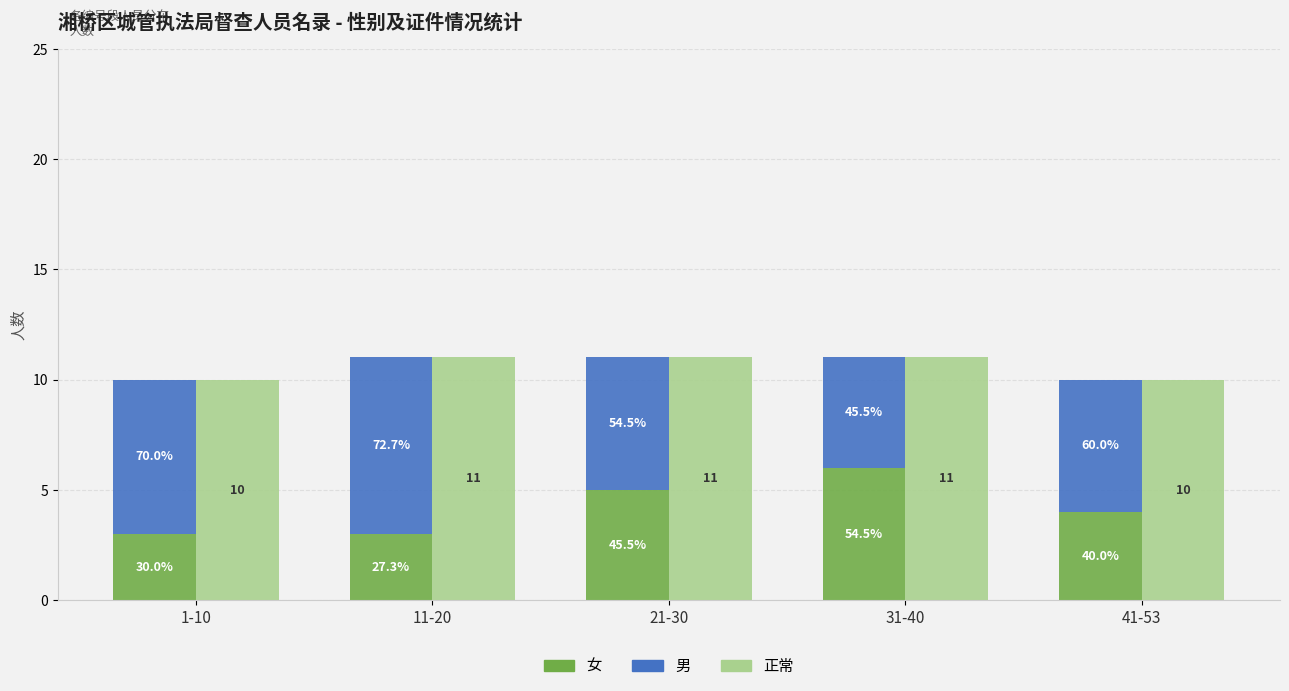

Reading left to right, what are all the values shown in this chart?

女: 1-10=3	11-20=3	21-30=5	31-40=6	41-53=4
男: 1-10=7	11-20=8	21-30=6	31-40=5	41-53=6
正常: 1-10=10	11-20=11	21-30=11	31-40=11	41-53=10